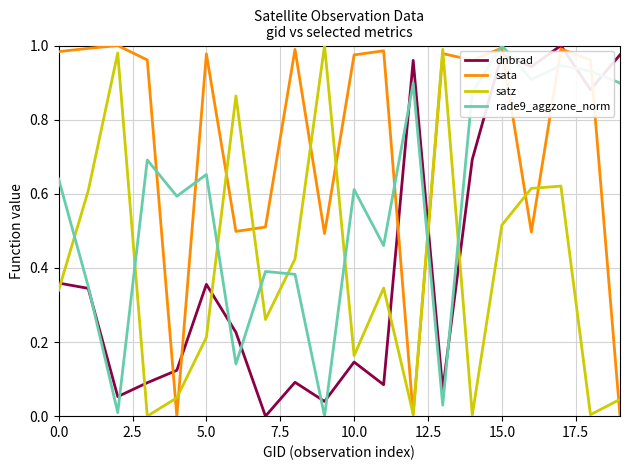

How many times do rade9_aggzone_norm and satz cross each other?

8